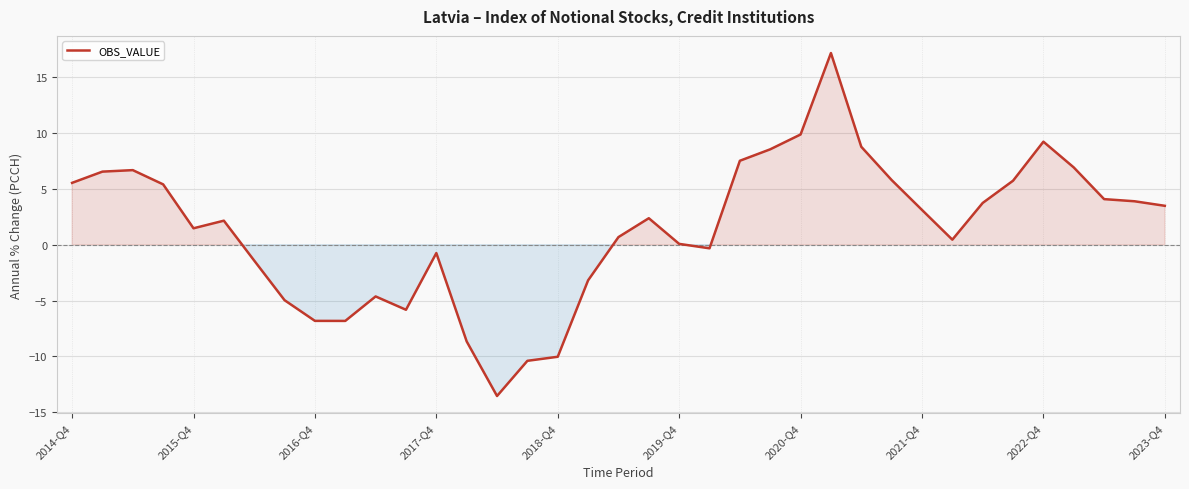

What is the smallest value displayed?

-13.5